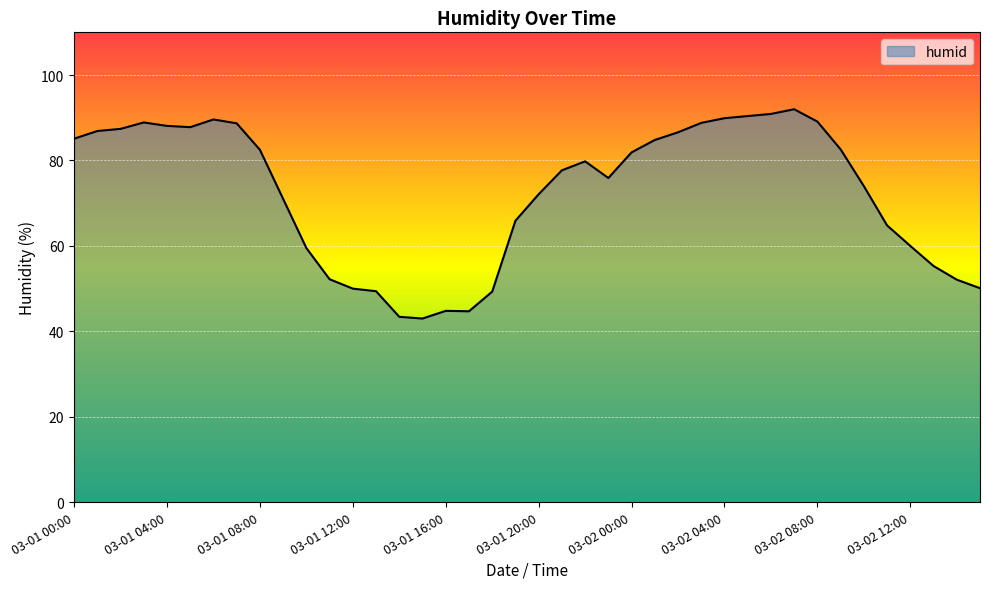

What is the minimum value shown in the chart?

43.0